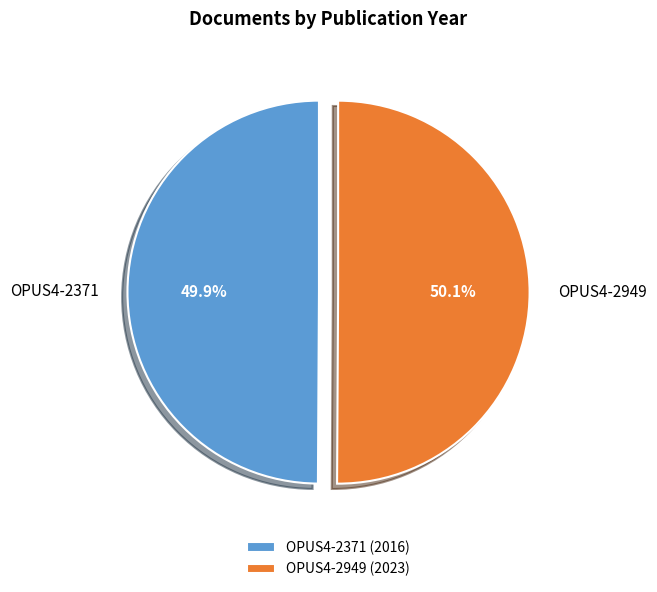

To the nearest percent, what percentage of the pie is OPUS4-2949?

50%